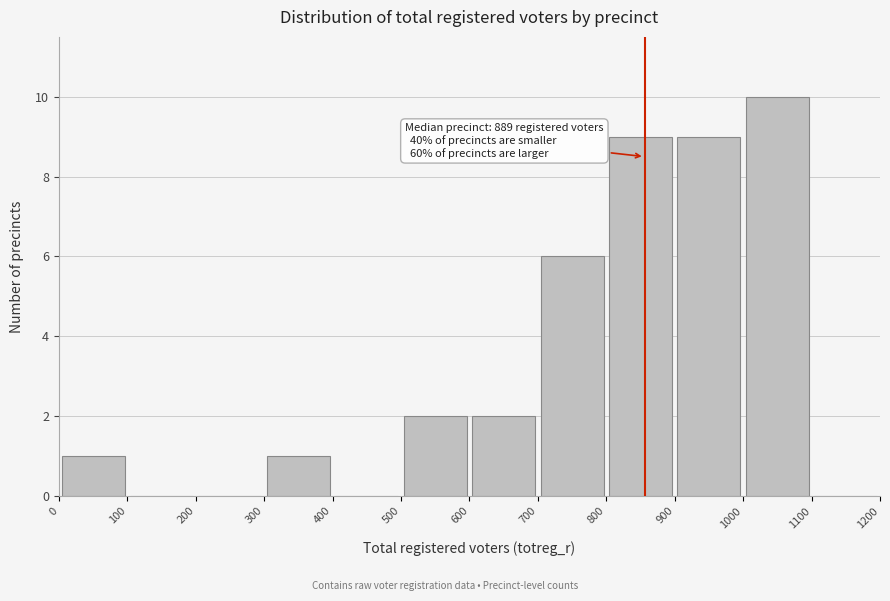

Which range on the x-axis has the tallest bar?

1000 to 1100